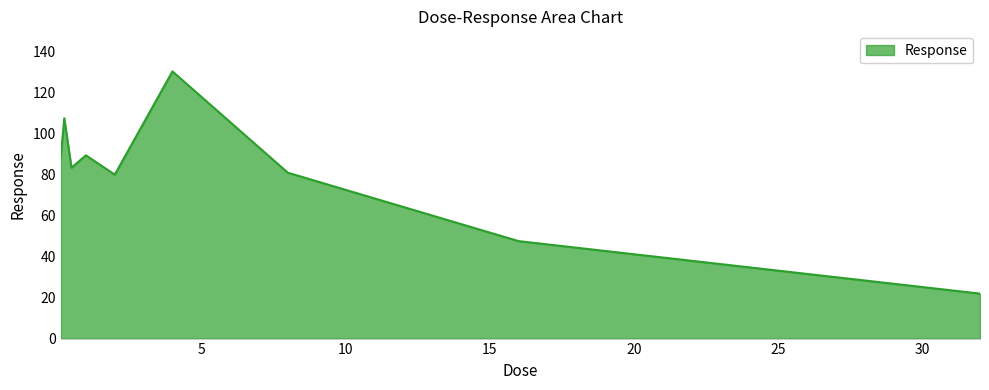

How many lines are shown in the chart?

1